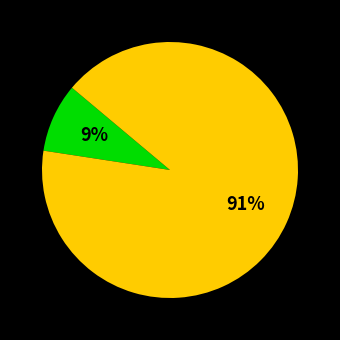

Is there any slice that represents more than half of the pie?

Yes